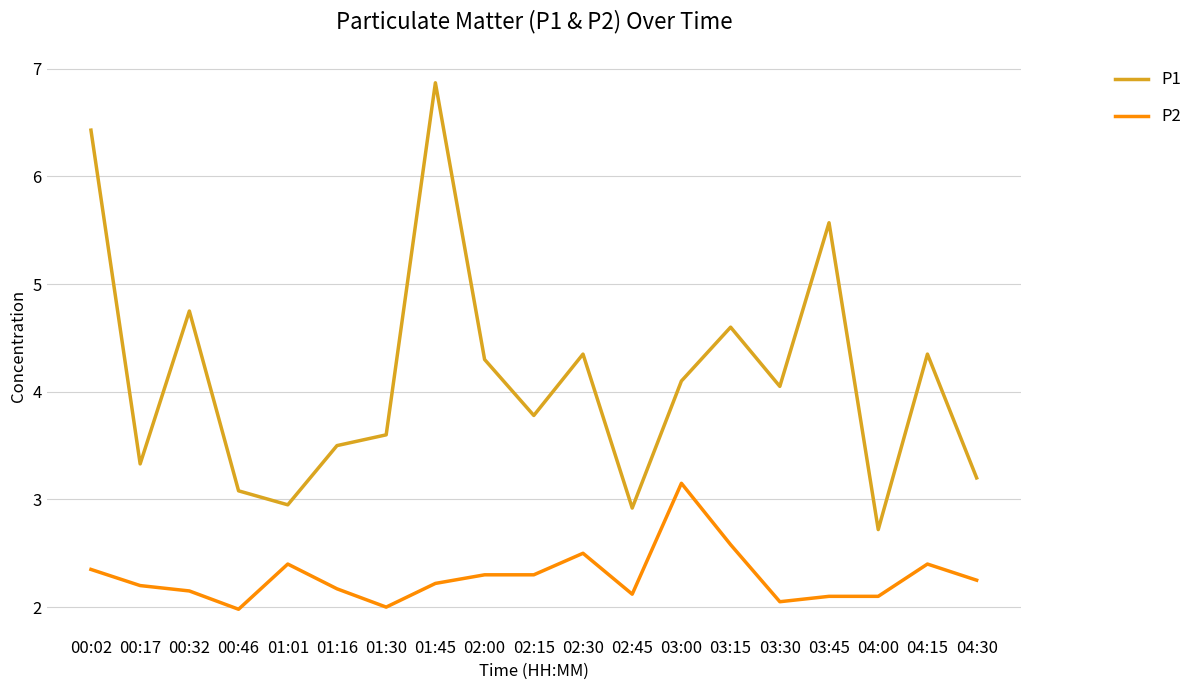

What is the average value of the P1 series?

4.1